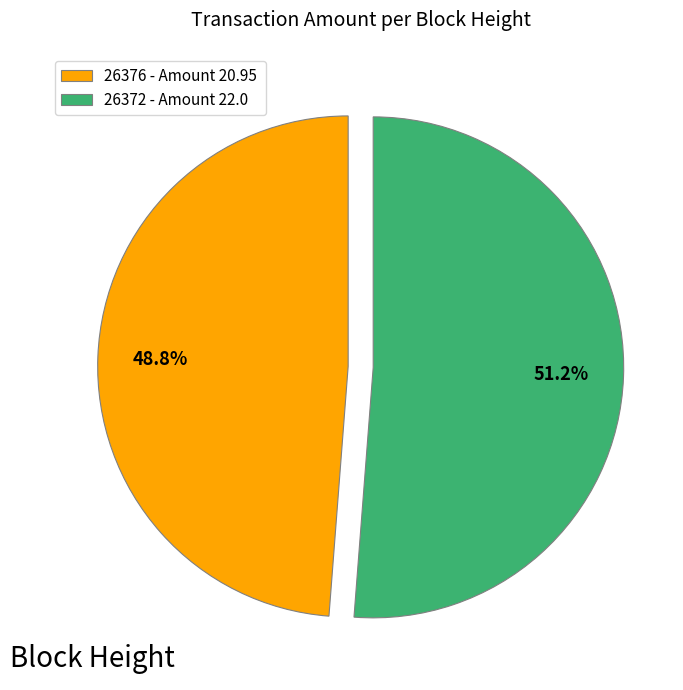

Approximately how many times larger is the value at 26376 - Amount 20.95 compared to 26372 - Amount 22.0?

1.0